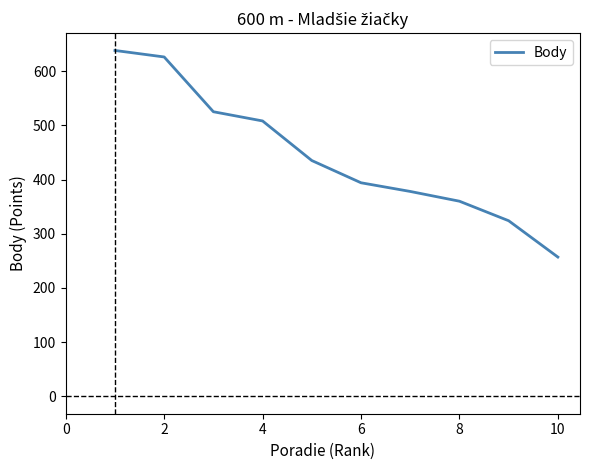

What is the minimum value shown in the chart?

257